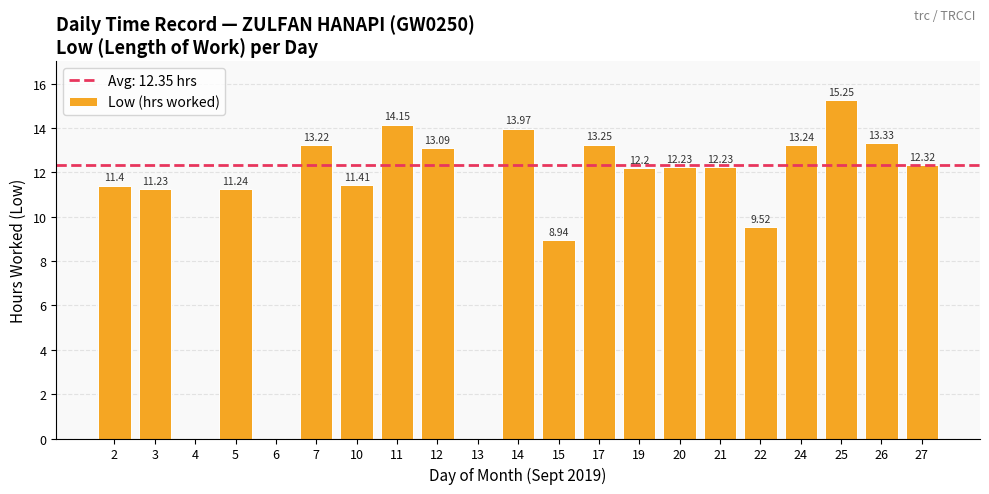

How many values are above zero?

18